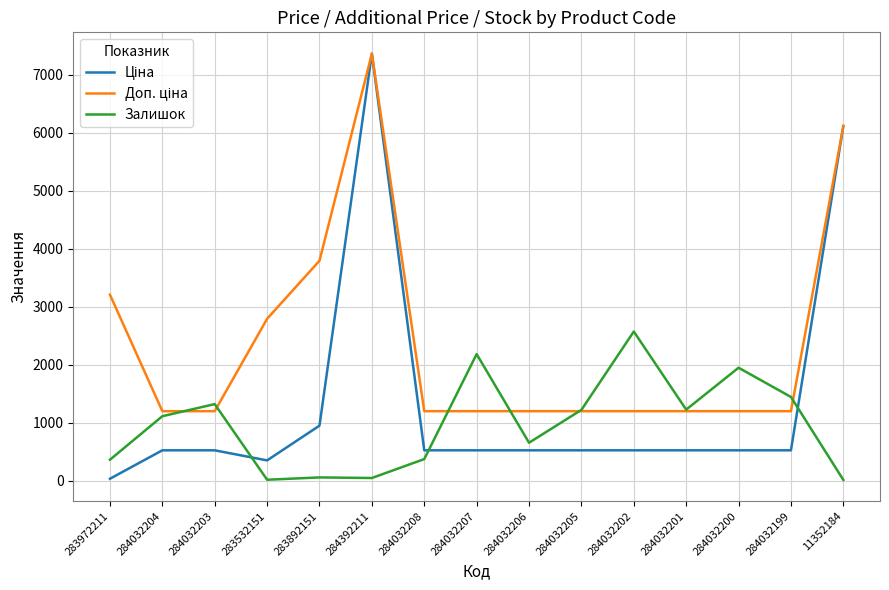

Between 284032208 and 284032202, which series saw the biggest shift?

Залишок